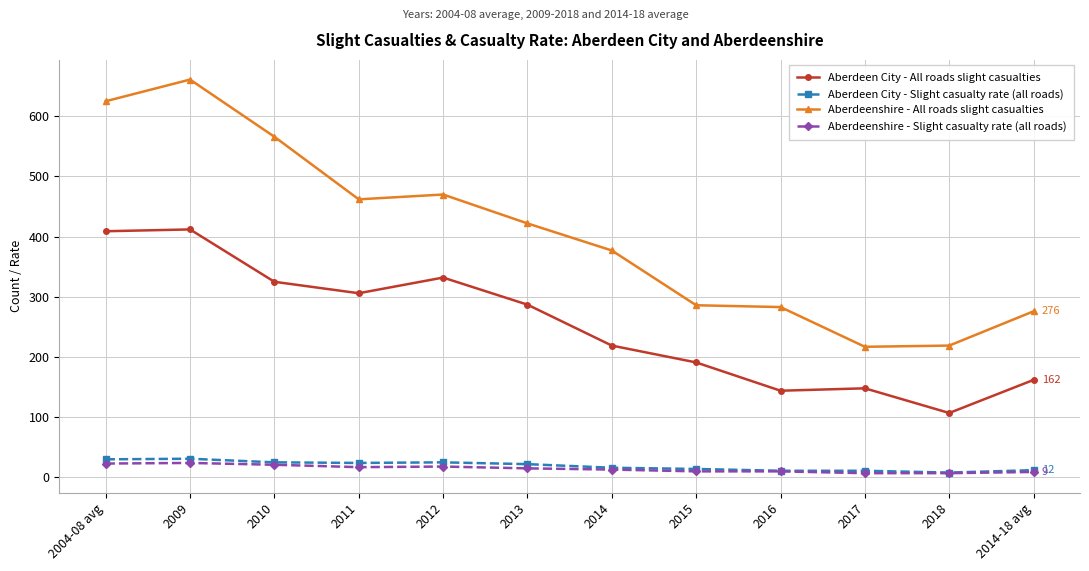

What is the sum of all Aberdeen City - Slight casualty rate (all roads) values?

229